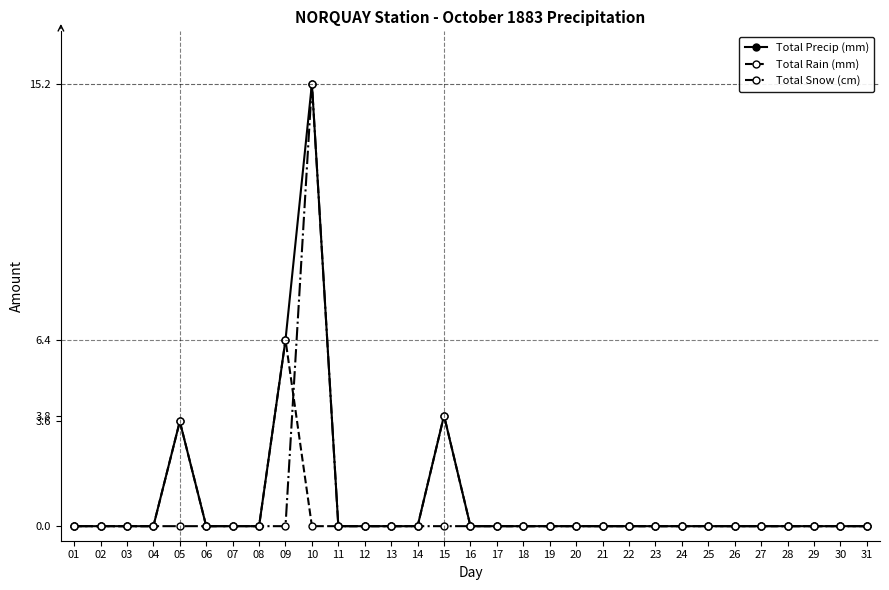

True or false: Total Precip (mm) has a value of 3.6 at 05.

True